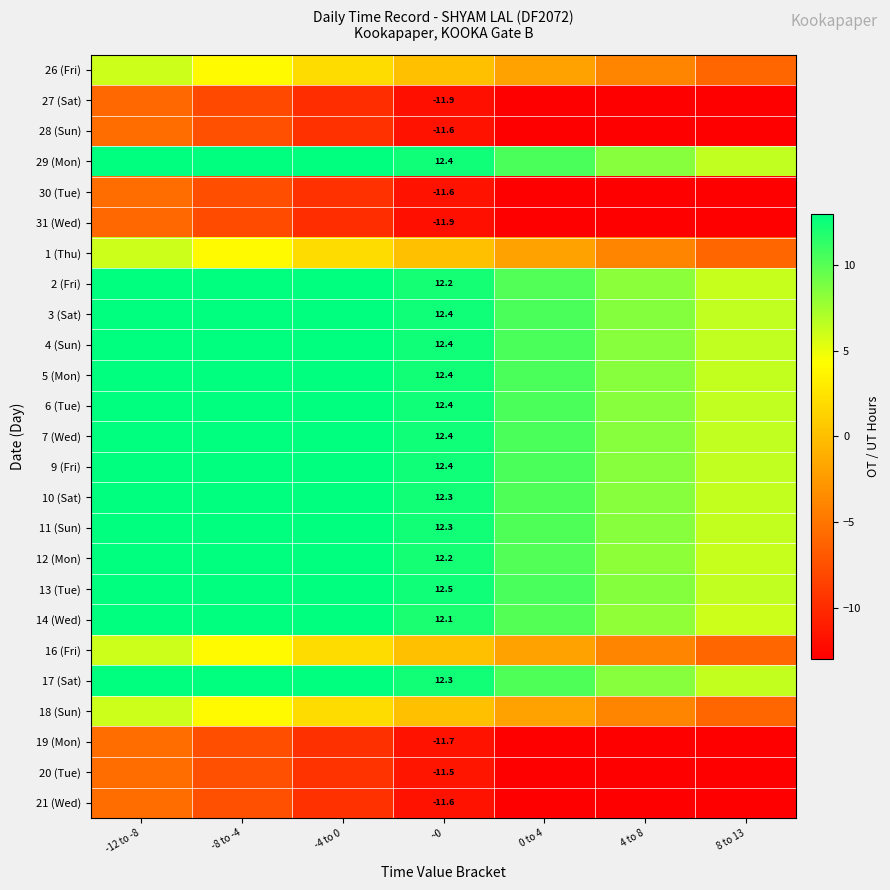

What is the spread (max minus min) of values at 0 to 4?

24.4